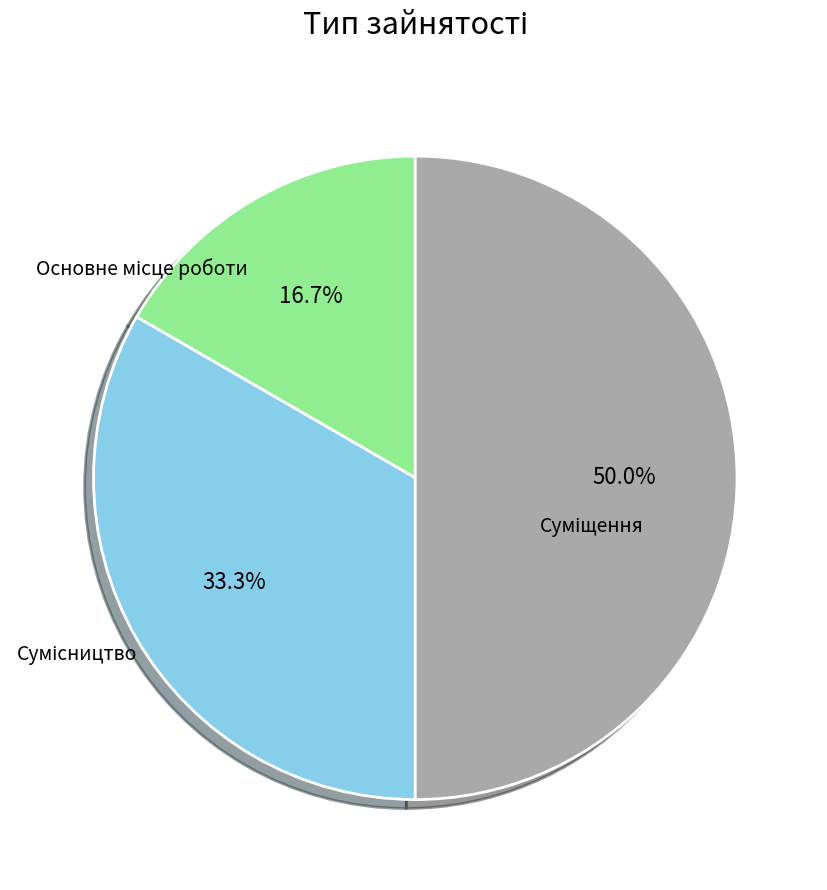

To the nearest percent, what percentage of the pie is Основне місце роботи?

17%